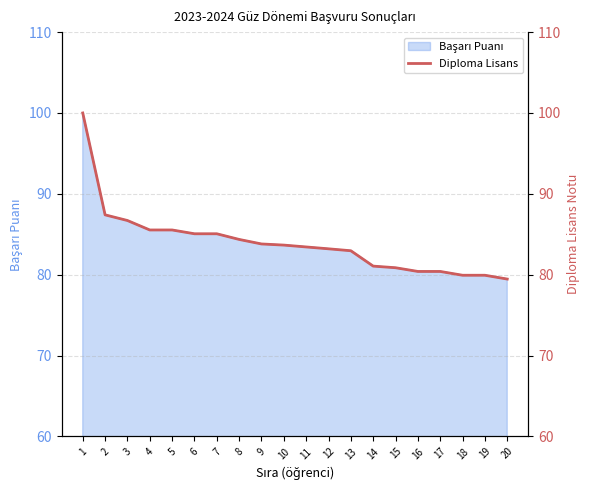

How many lines are shown in the chart?

1